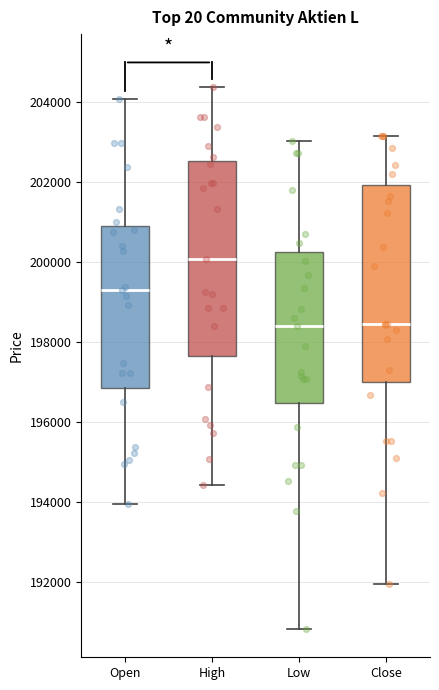

Reading left to right, read every box against the y-axis: the position of its median line, the range the box covers, and the ends of its whiskers. The values are not printed on the chart, so give them approximately, as read against the axis.

Open: median 199400, box 196800 to 201000, whiskers 194000 to 204000
High: median 200000, box 197600 to 202600, whiskers 194400 to 204400
Low: median 198400, box 196400 to 200200, whiskers 190800 to 203000
Close: median 198400, box 197000 to 202000, whiskers 192000 to 203200